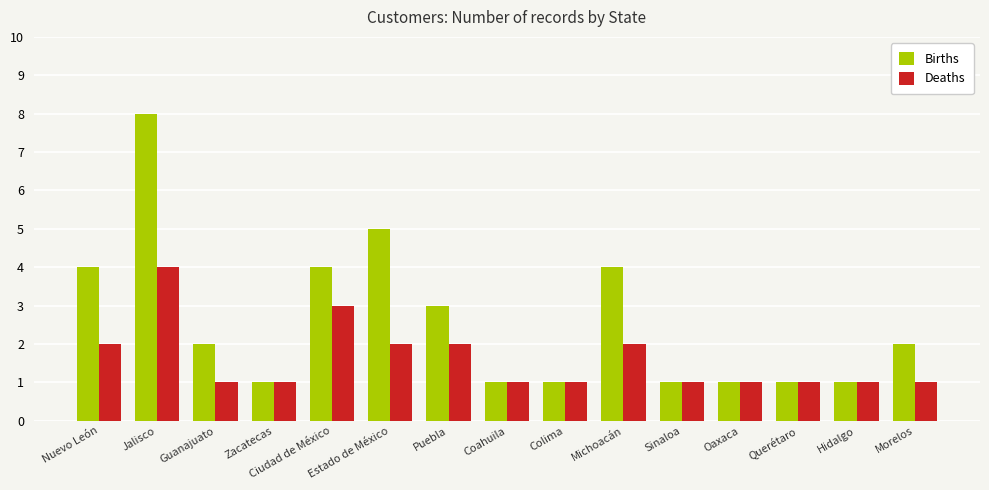

What is the average value of the Births series?

3